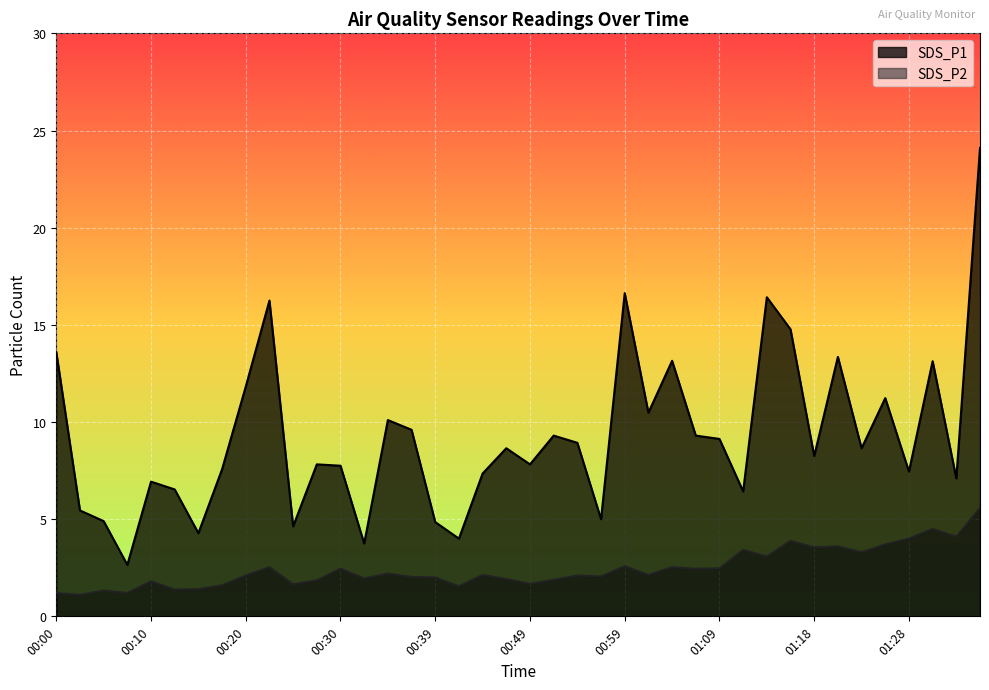

True or false: SDS_P2 and SDS_P1 intersect in this chart.

False